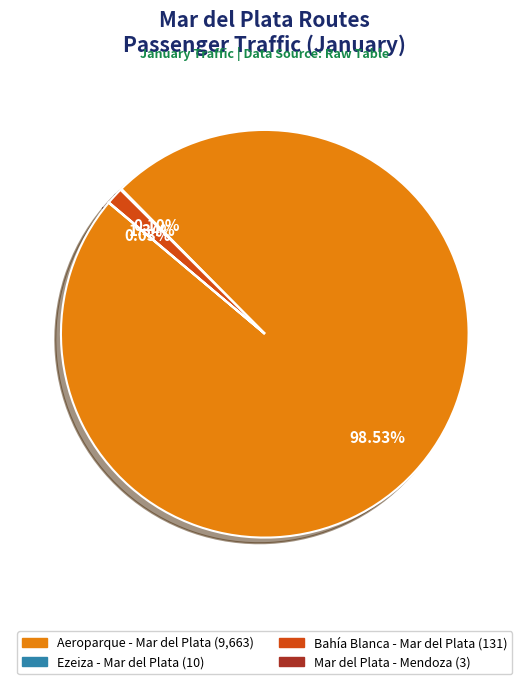

Is there a majority slice in this chart?

Yes